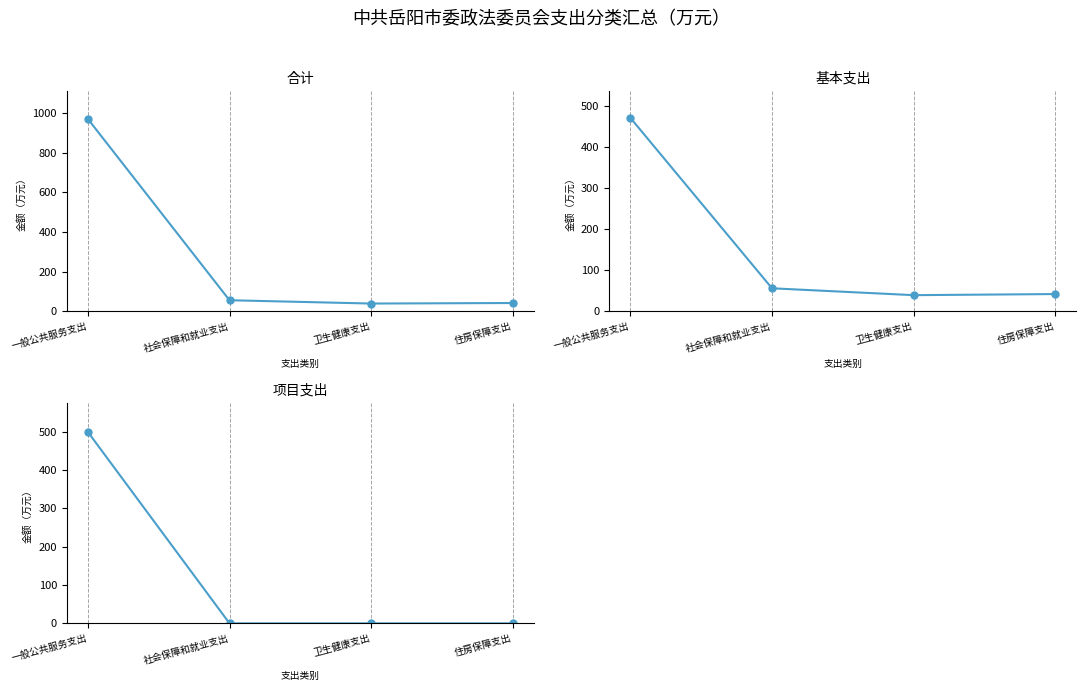

What is the maximum value shown in the chart?

969.2